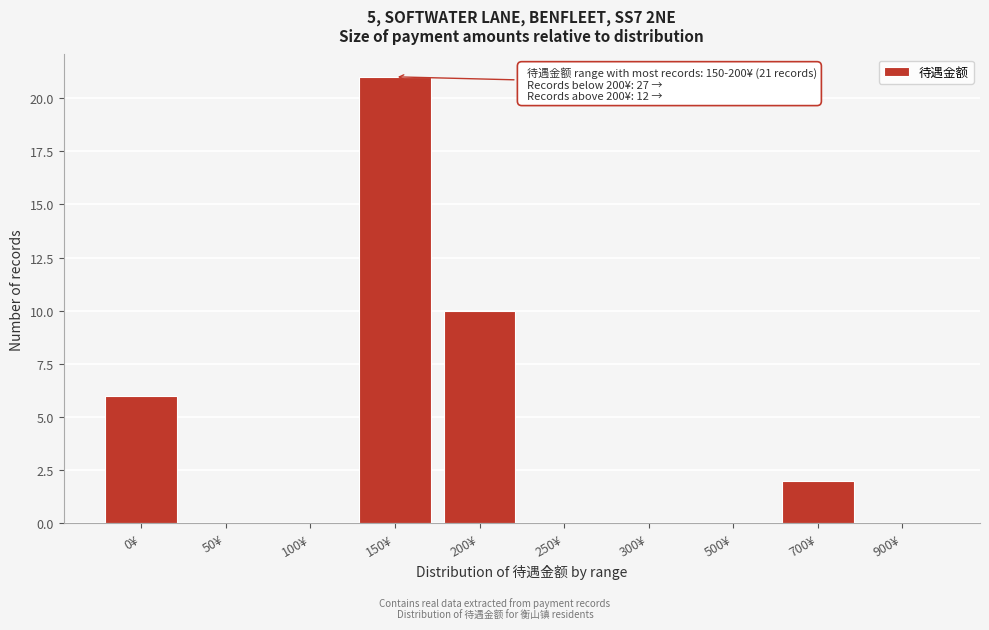

Reading left to right, transcribe all the data shown in this chart.

0¥=6	50¥=0	100¥=0	150¥=21	200¥=10	250¥=0	300¥=0	500¥=0	700¥=2	900¥=0